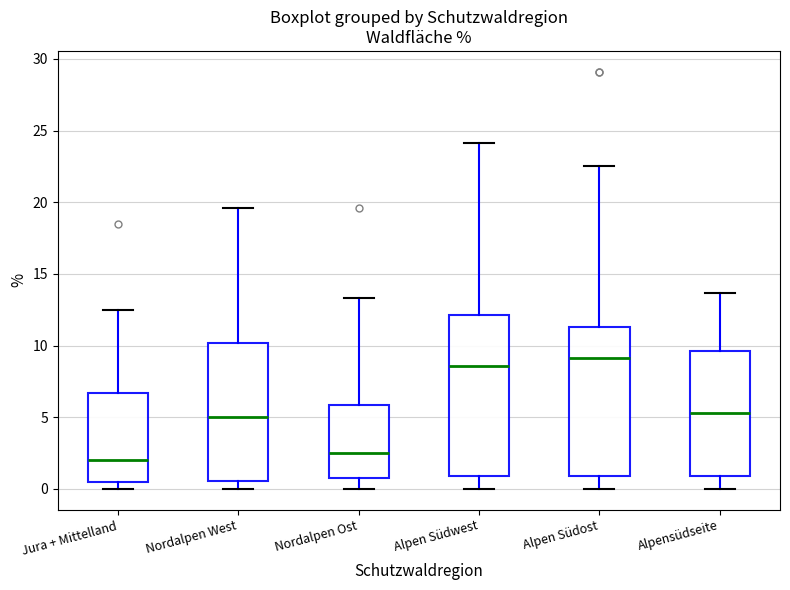

Reading left to right, read every box against the y-axis: the position of its median line, the range the box covers, and the ends of its whiskers. The values are not printed on the chart, so give them approximately, as read against the axis.

Jura + Mittelland: median 2.0, box 0.5 to 6.5, whiskers 0.0 to 12.5
Nordalpen West: median 5.0, box 0.5 to 10.0, whiskers 0.0 to 19.5
Nordalpen Ost: median 2.5, box 1.0 to 6.0, whiskers 0.0 to 13.5
Alpen Südwest: median 8.5, box 1.0 to 12.0, whiskers 0.0 to 24.0
Alpen Südost: median 9.0, box 1.0 to 11.5, whiskers 0.0 to 22.5
Alpensüdseite: median 5.5, box 1.0 to 9.5, whiskers 0.0 to 13.5